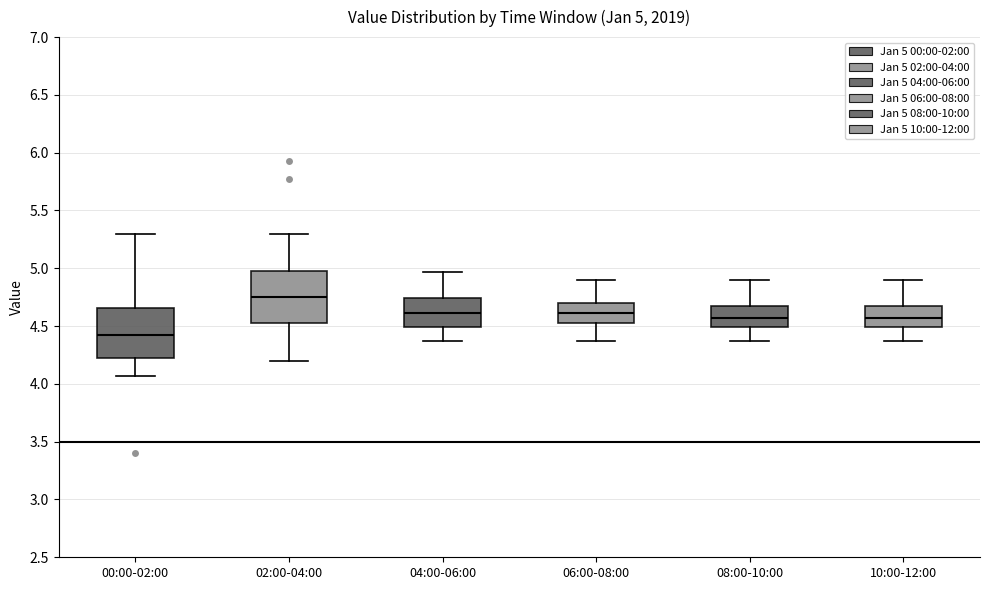

Which box has the lowest median line?

00:00-02:00